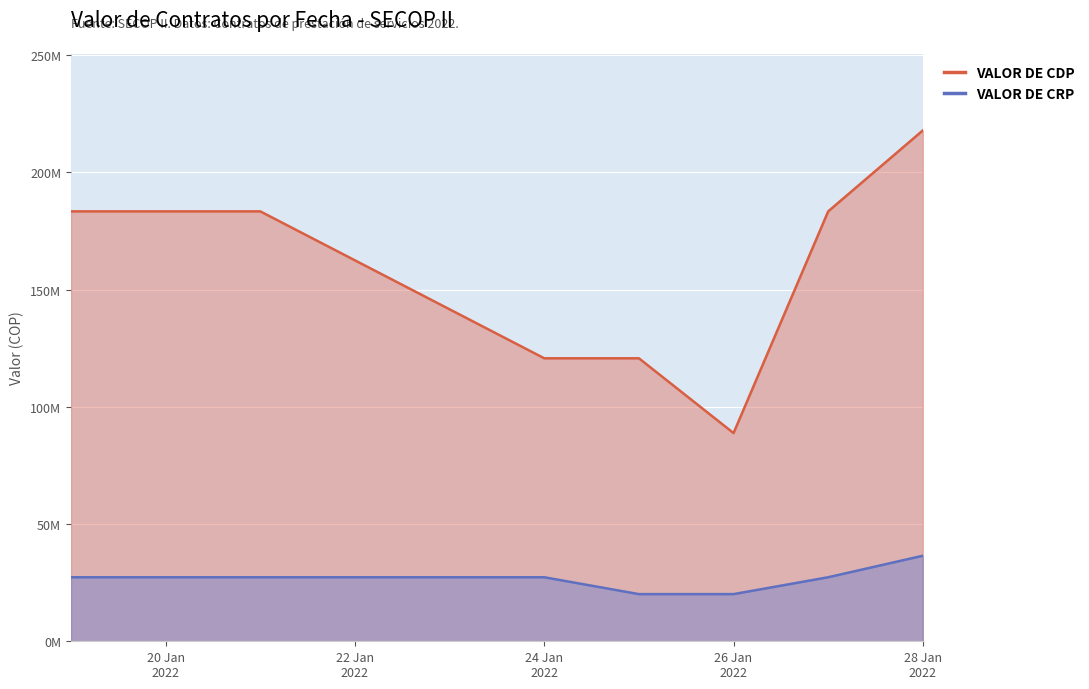

What is the greatest value displayed?

217905606